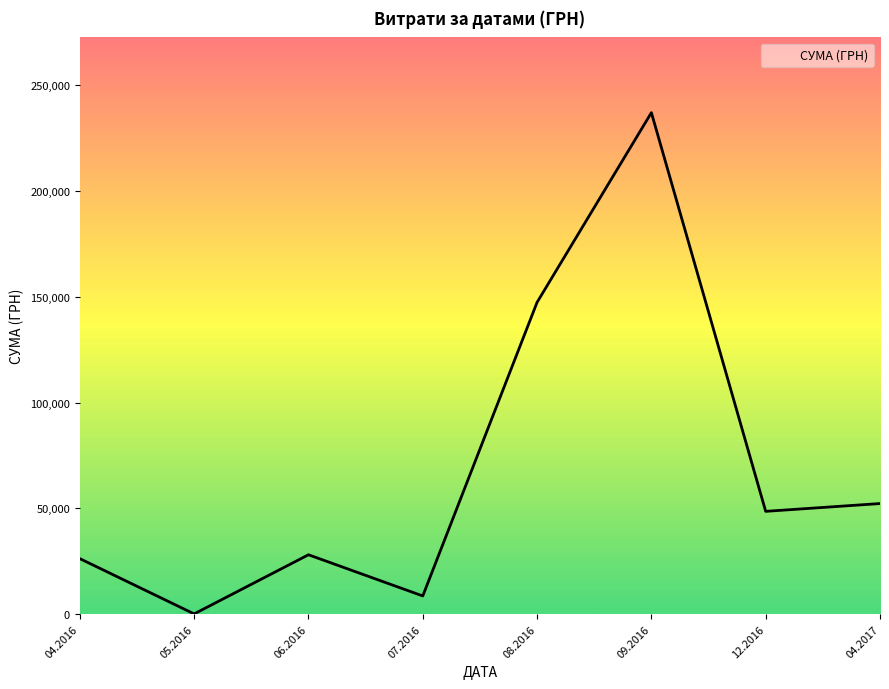

Is it true that the value at 04.2017 is 52271.2?

True